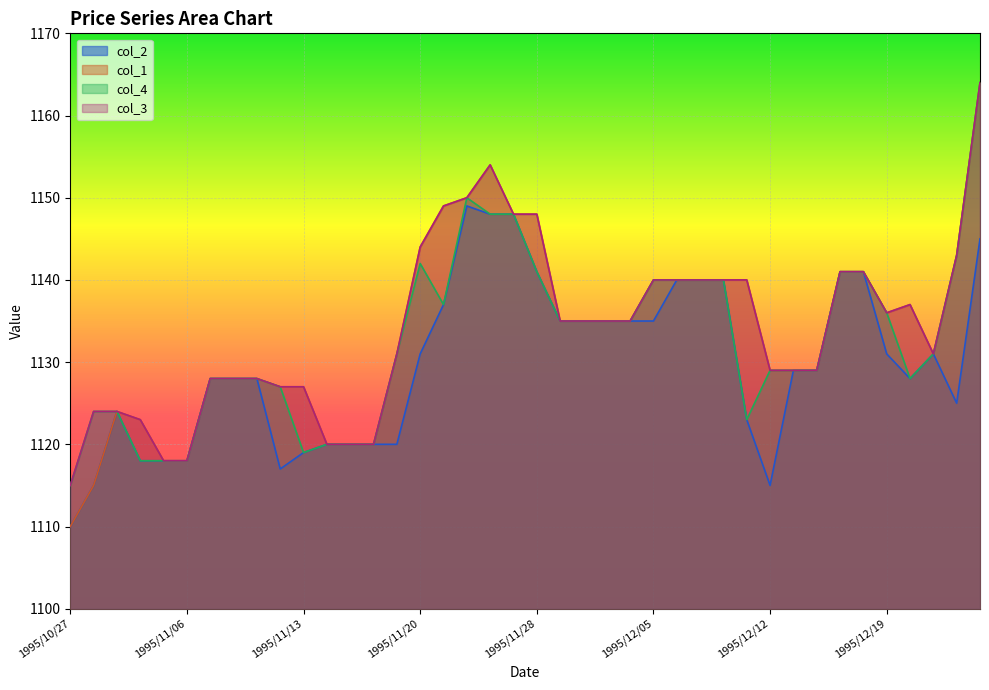

What is the maximum value for col_2?

1149